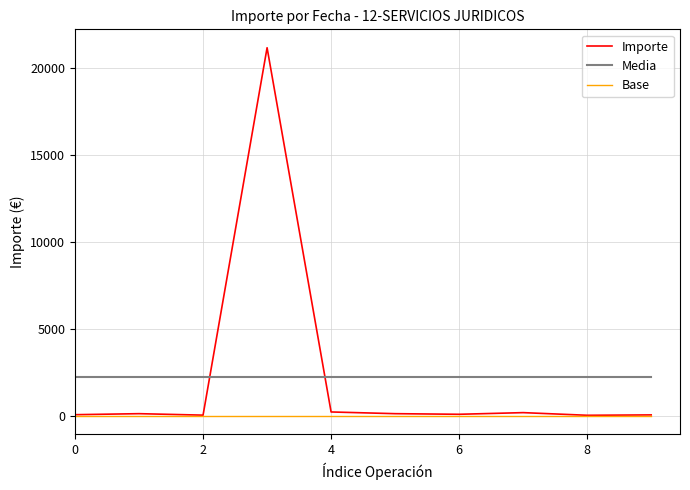

Does the chart have visible grid lines?

Yes